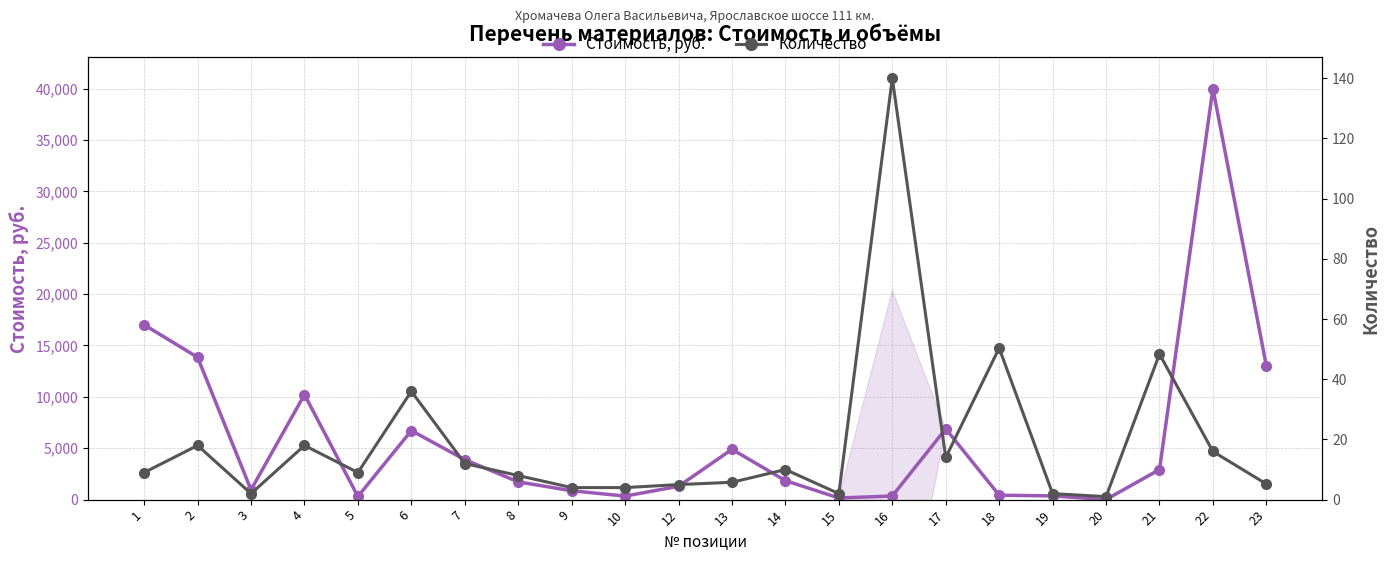

Rank the series at 10 from lowest to highest value.

Количество, Стоимость, руб.